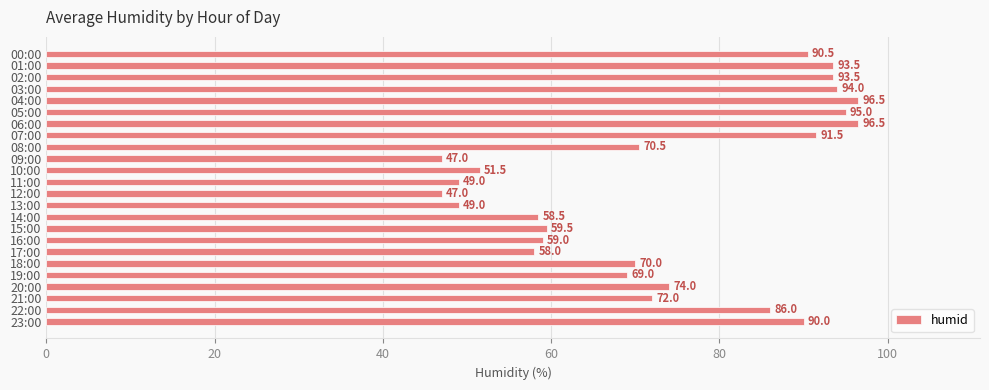

How many series are shown in this chart?

1